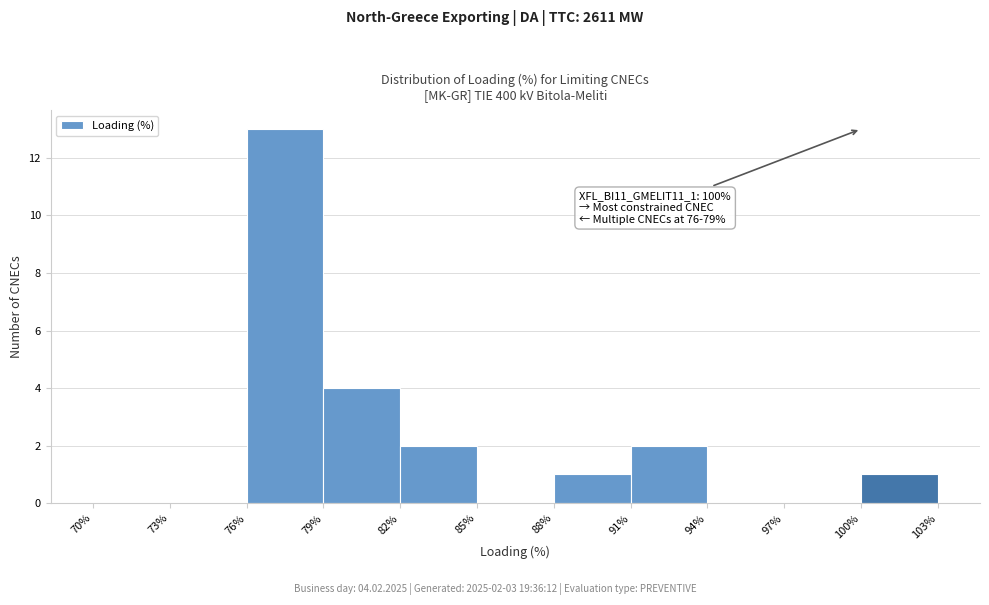

Over which range of the x-axis is the bar tallest?

76% to 79%